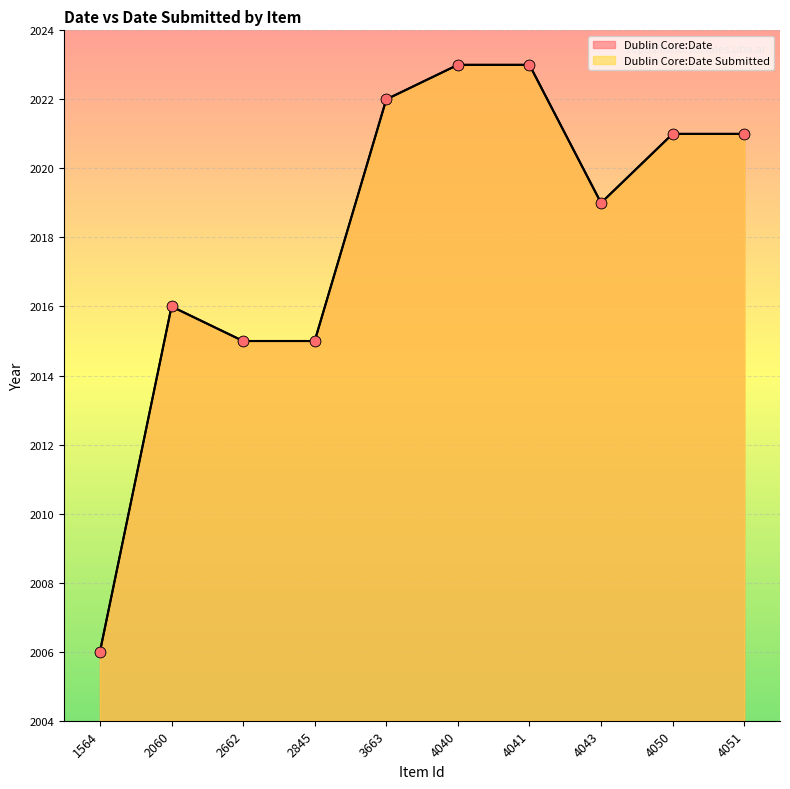

What are all the series names shown in the legend?

Dublin Core:Date, Dublin Core:Date Submitted